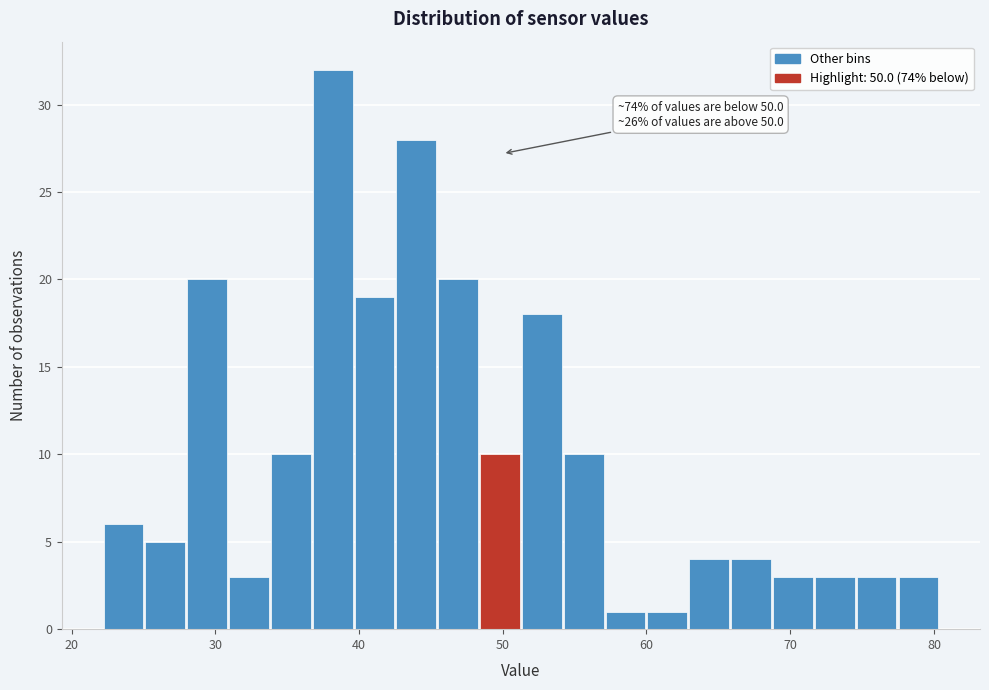

Around what value on the x-axis is the tallest bar? Give the approximate position of its centre, as read against the axis.

38